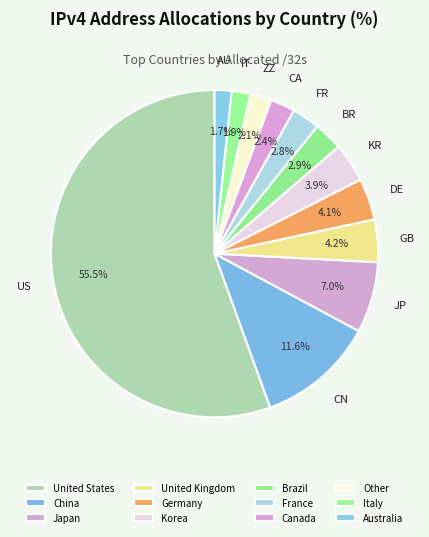

Combined, what portion of the pie is Other and Brazil?

5.0%